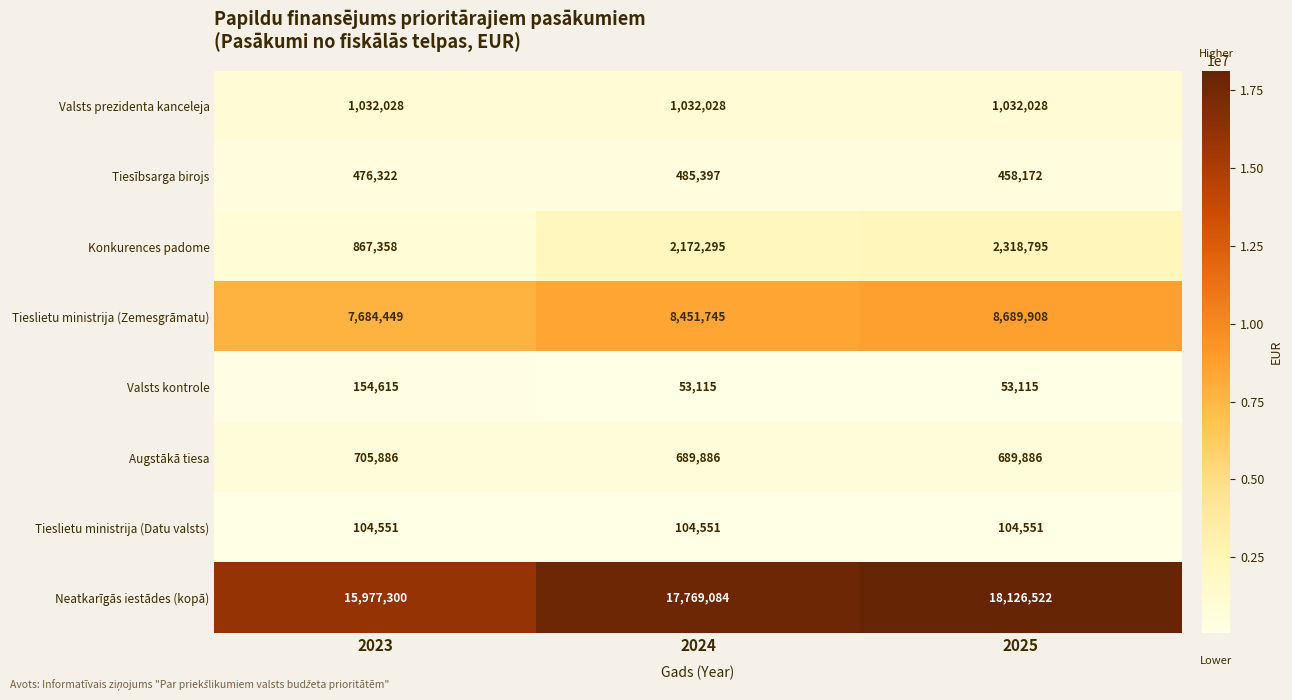

The value of Tieslietu ministrija (Zemesgrāmatu) at 2025 is 8689908. True or false?

True